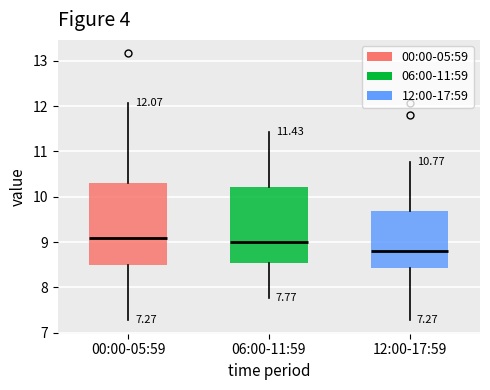

Which box's median line is the lowest?

12:00-17:59